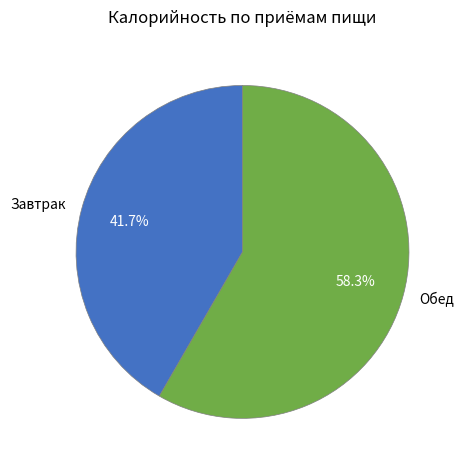

True or false: Завтрак accounts for 42% of the total.

True